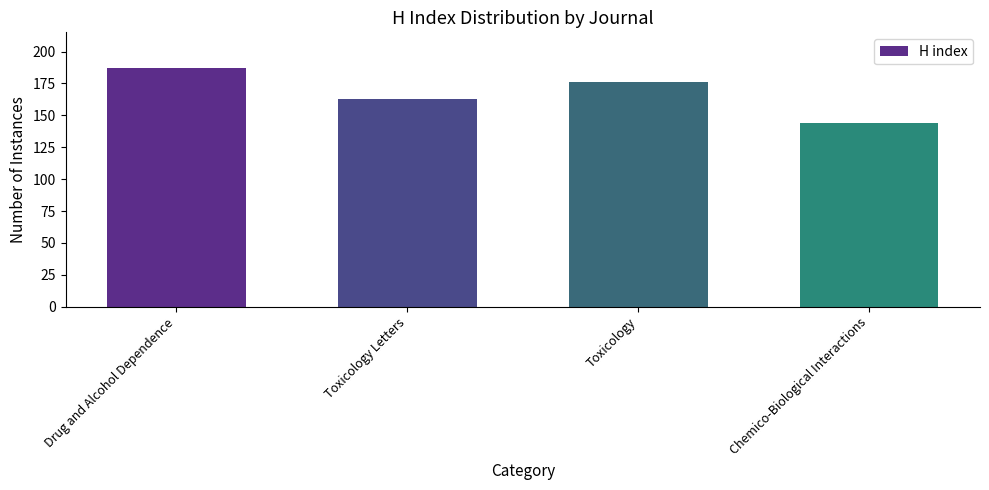

Reading right to left, list all the values displayed in this chart.

Chemico-Biological Interactions=144	Toxicology=176	Toxicology Letters=163	Drug and Alcohol Dependence=187